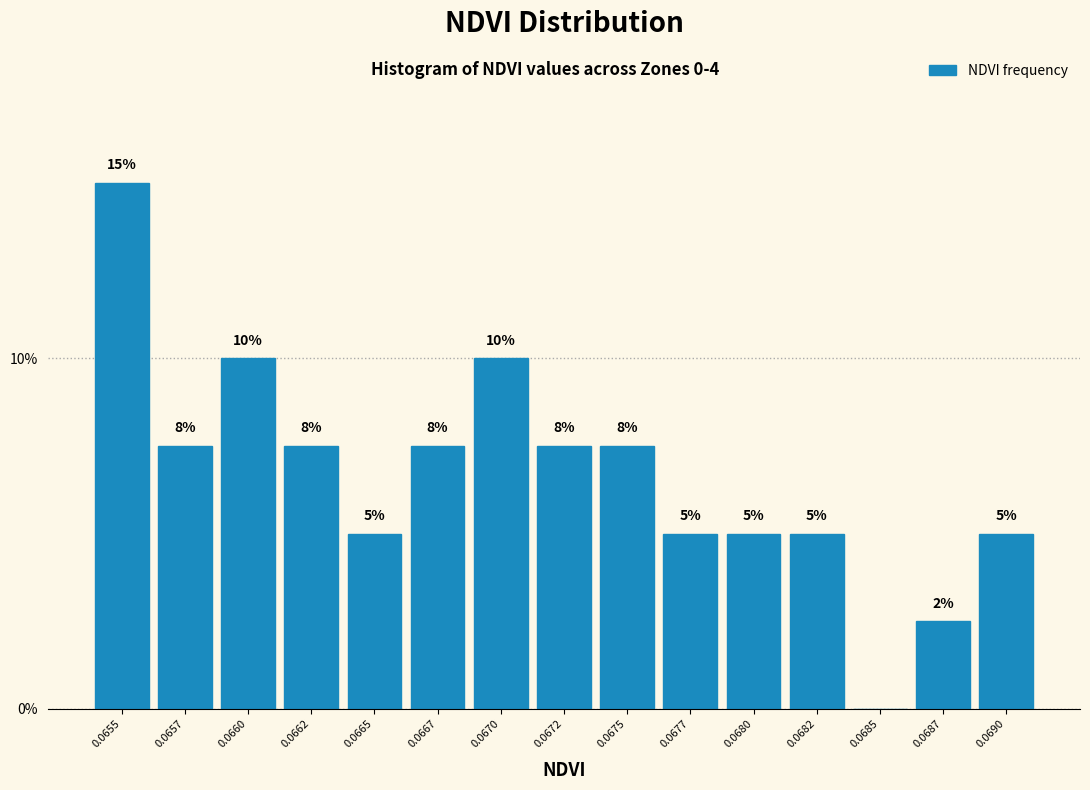

The chart shows a value of 5.0 at 0.0677. True or false?

True